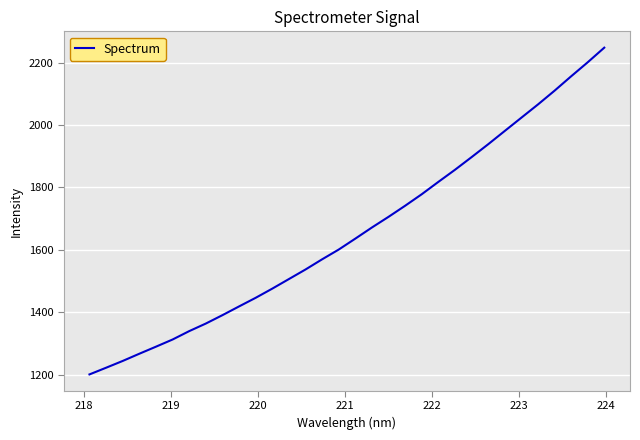

What is the maximum value shown in the chart?

2247.5